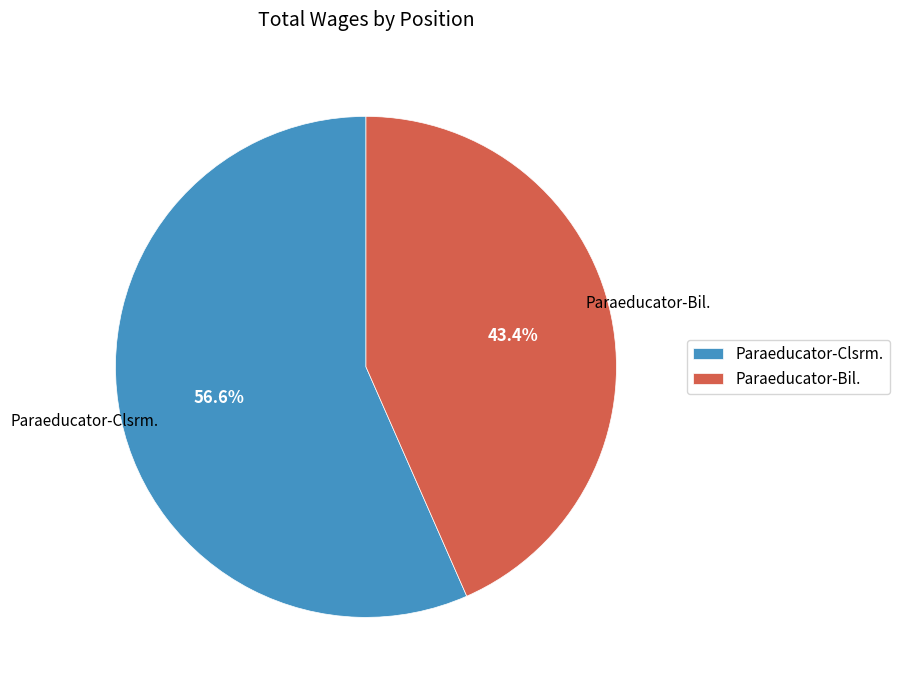

Does Paraeducator-Clsrm. account for over 50% of the chart?

Yes